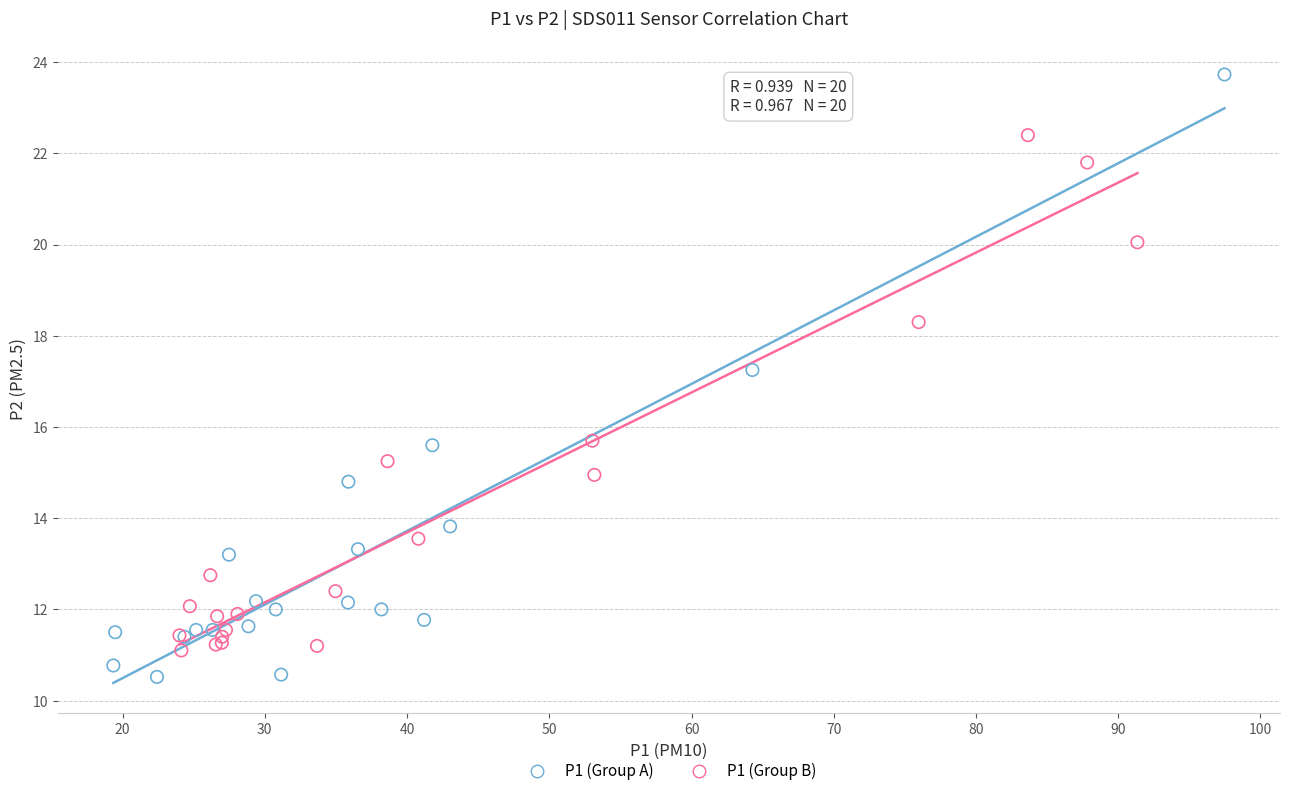

Which series has the largest Y range (max minus min)?

P1 (Group A)